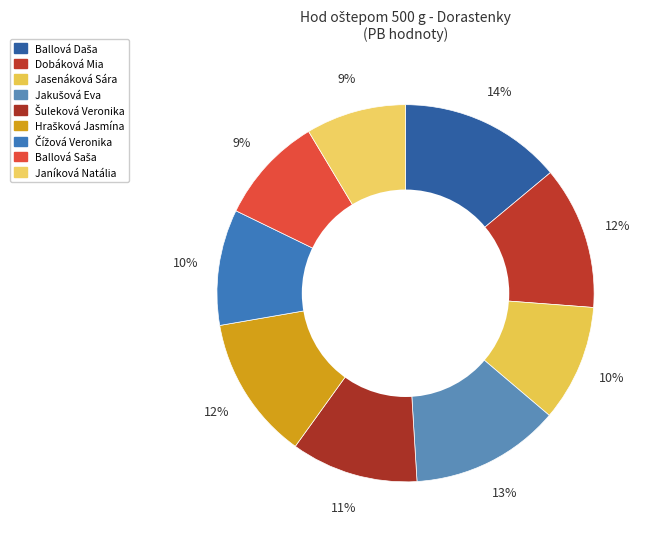

How many segments does this pie chart have?

9